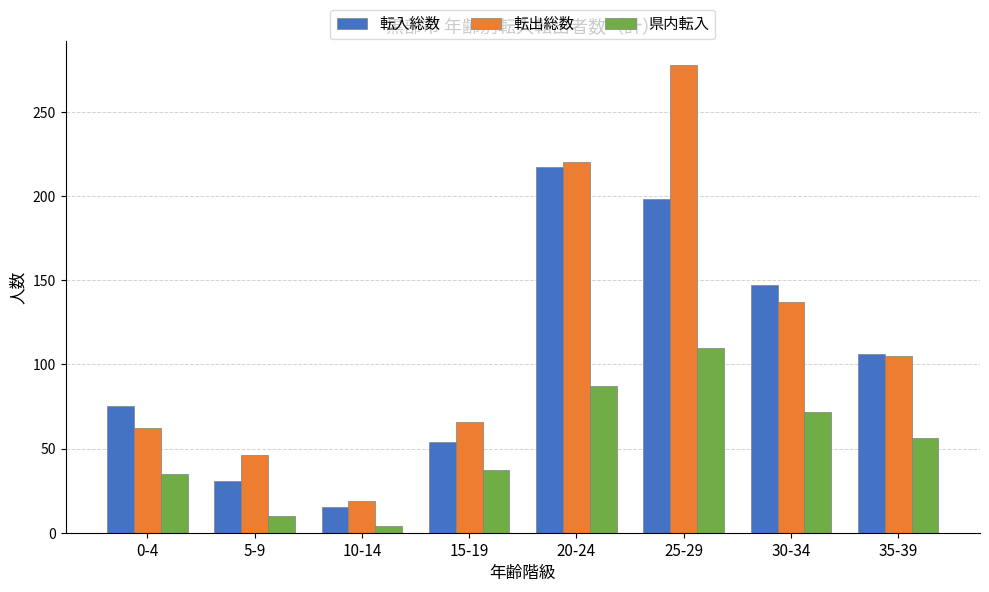

Where is 県内転入 nearest to the value 57?

35-39